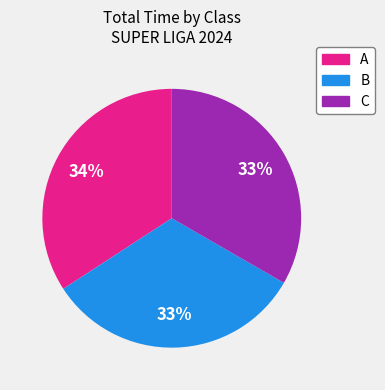

How many segments does this pie chart have?

3